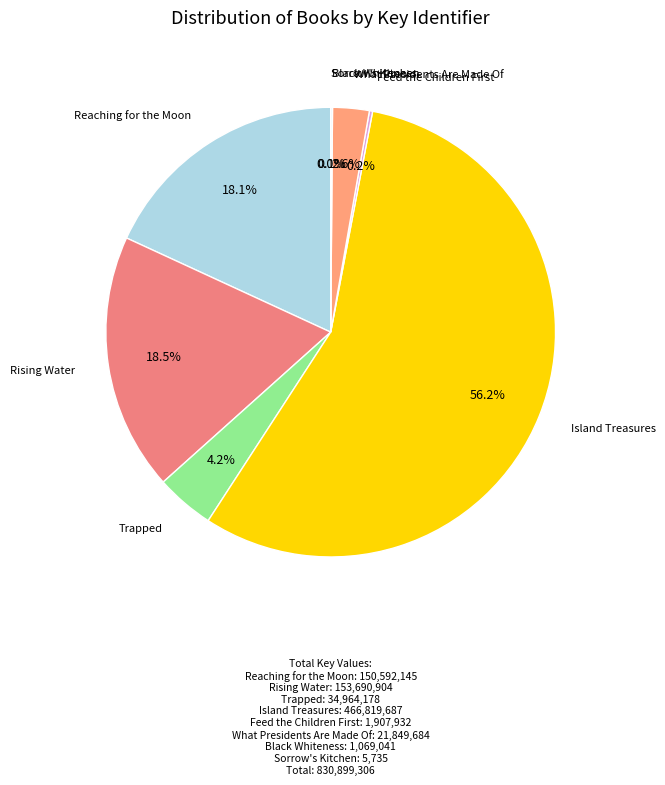

What is the smallest slice in the pie chart?

Sorrow's Kitchen